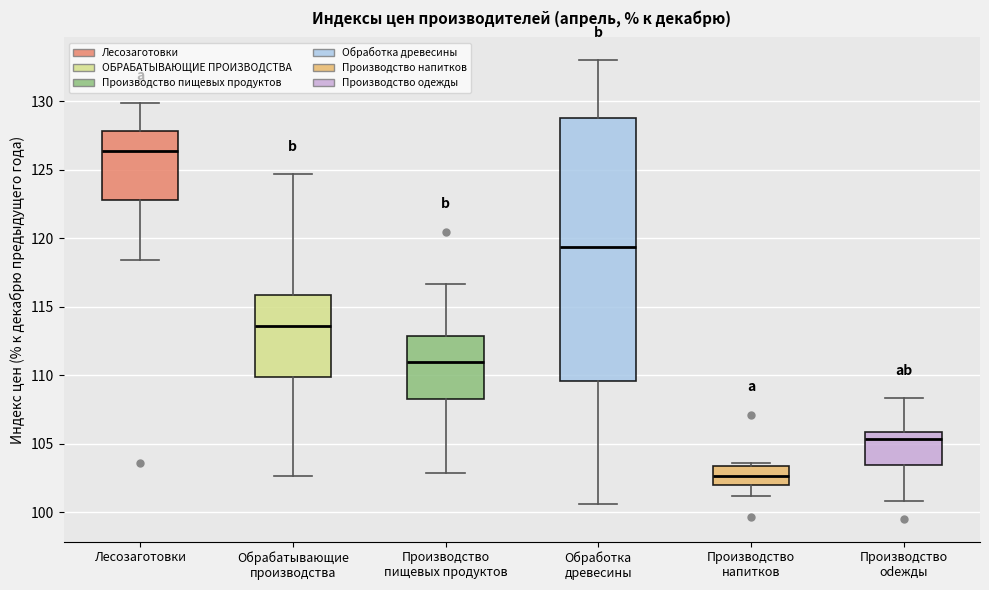

Comparing the boxes themselves (not the whiskers), which one is the tallest?

Обработка древесины